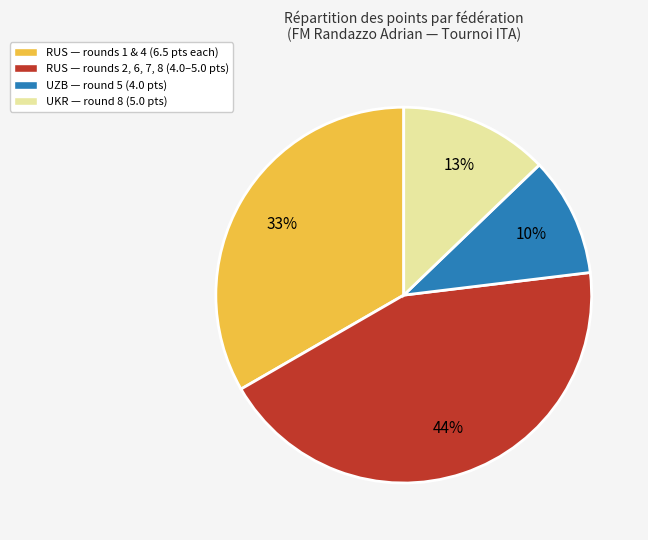

To the nearest percent, what is the average slice percentage?

25%